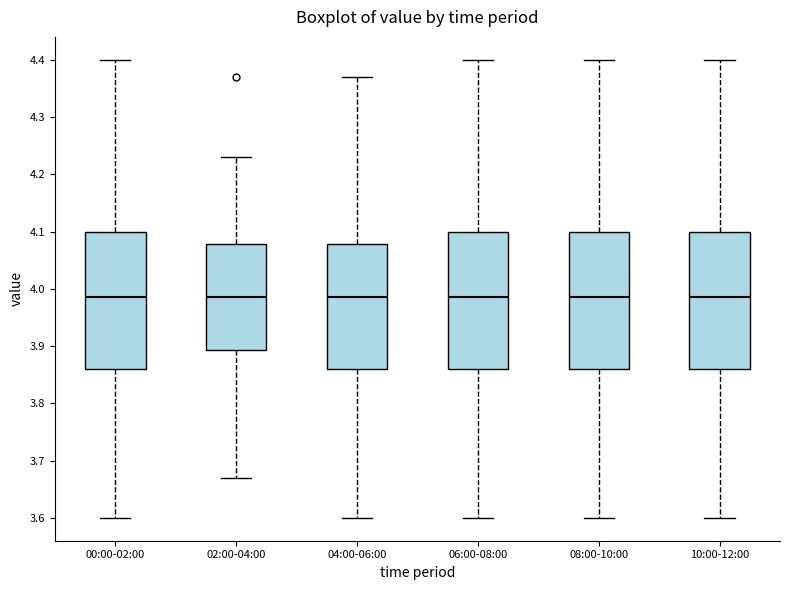

Reading left to right, transcribe this box plot: for each box, give where its median line is, the range the box spans, and where its two whiskers end, as read against the y-axis. The values are not printed on the chart, so give them approximately, as read against the axis.

00:00-02:00: median 3.99, box 3.86 to 4.10, whiskers 3.60 to 4.40
02:00-04:00: median 3.99, box 3.89 to 4.08, whiskers 3.67 to 4.23
04:00-06:00: median 3.99, box 3.86 to 4.08, whiskers 3.60 to 4.37
06:00-08:00: median 3.99, box 3.86 to 4.10, whiskers 3.60 to 4.40
08:00-10:00: median 3.99, box 3.86 to 4.10, whiskers 3.60 to 4.40
10:00-12:00: median 3.99, box 3.86 to 4.10, whiskers 3.60 to 4.40